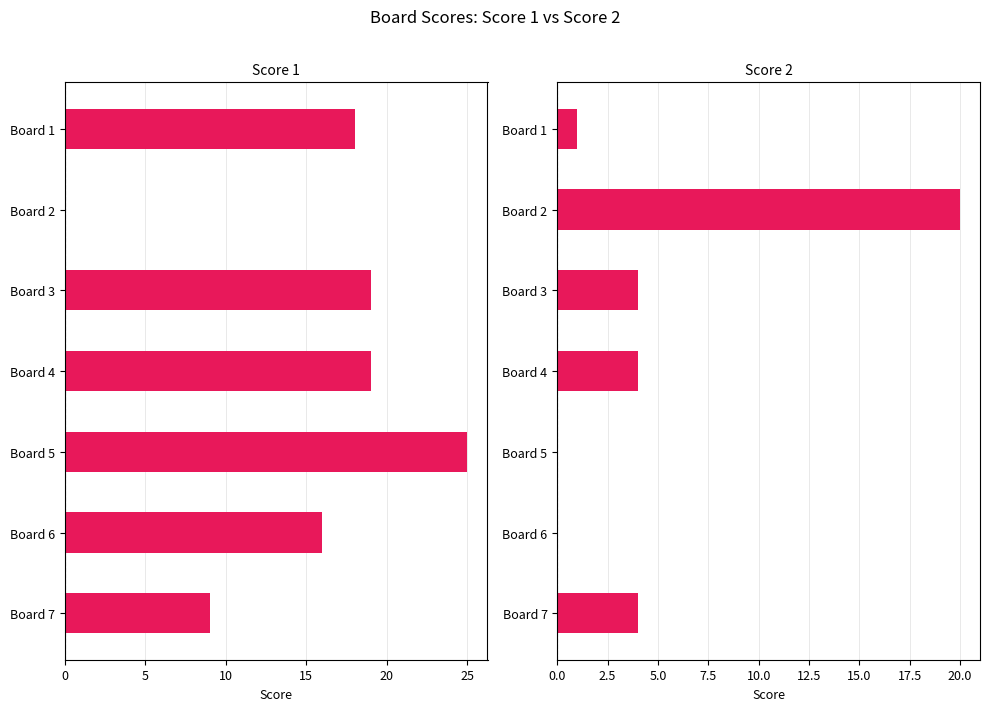

What is the difference between the maximum and minimum values in the Score 1 series?

25